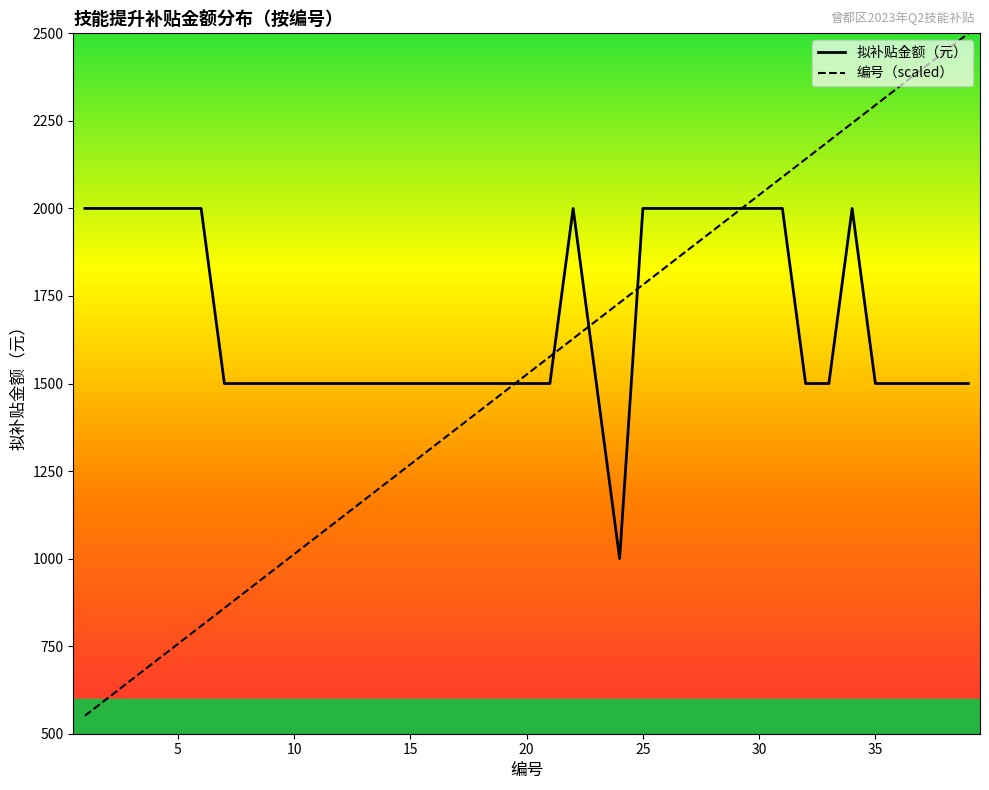

How many values in the 编号 series exceed 1525?

20